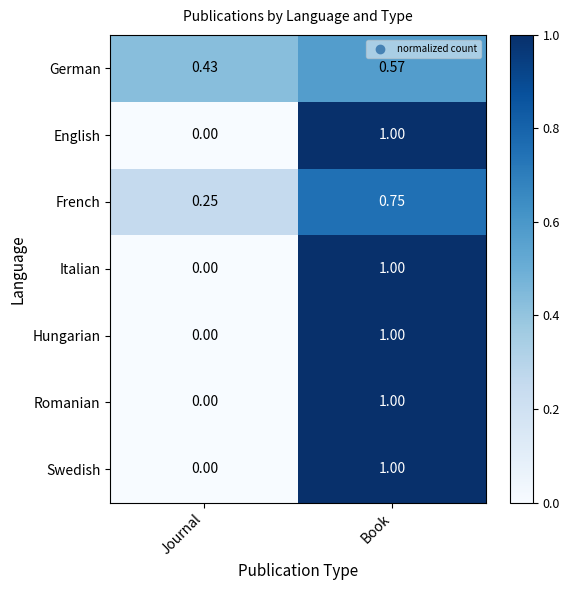

At which category is the sum across all series the highest?

Book